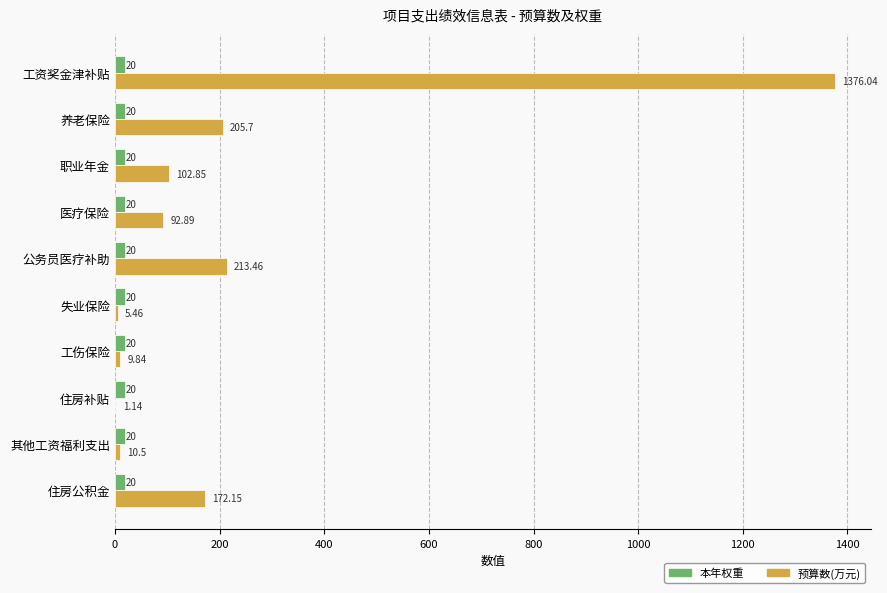

What is the average value of the 本年权重 series?

20.0